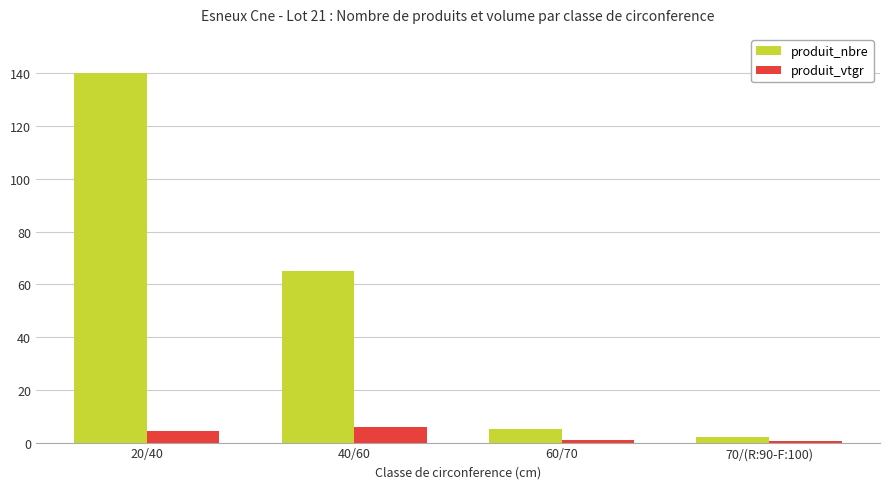

How many values in the produit_vtgr series exceed 4?

2